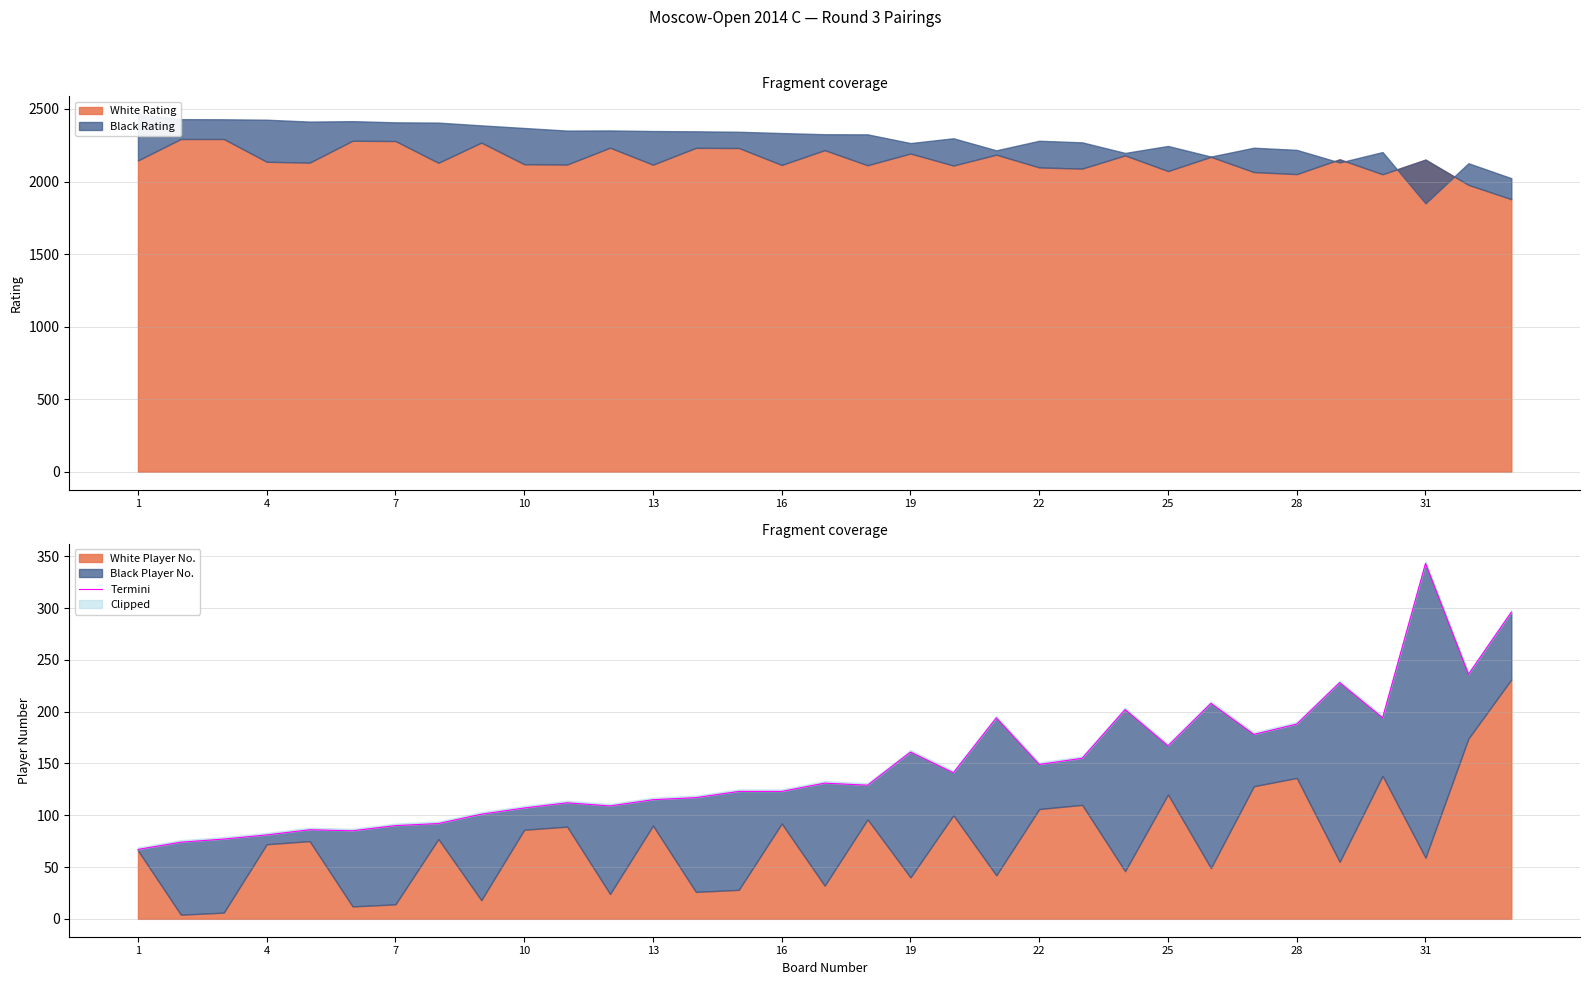

How many values are below 129?

16